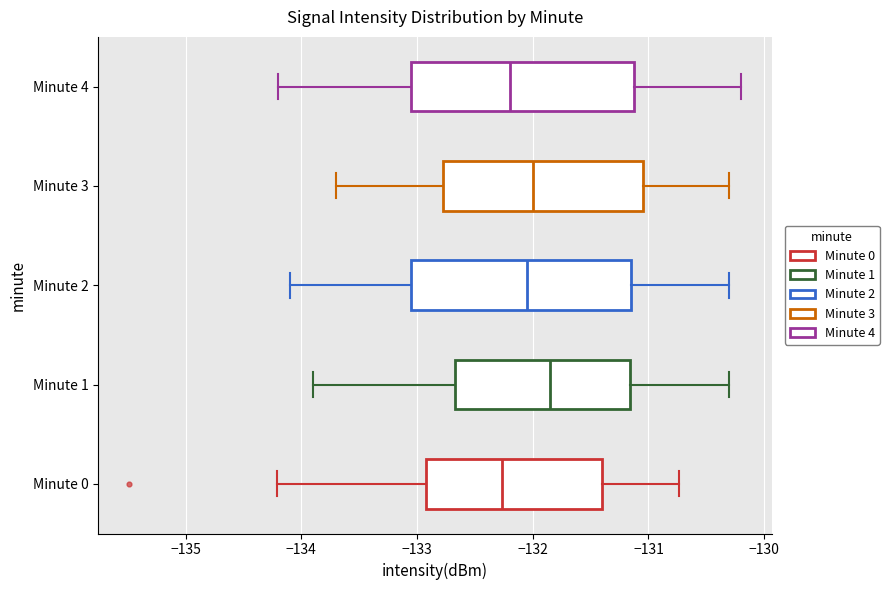

Where does the right whisker of the box for Minute 1 end on the x-axis? The values are not printed on the chart, so give them approximately, as read against the axis.

-130.3